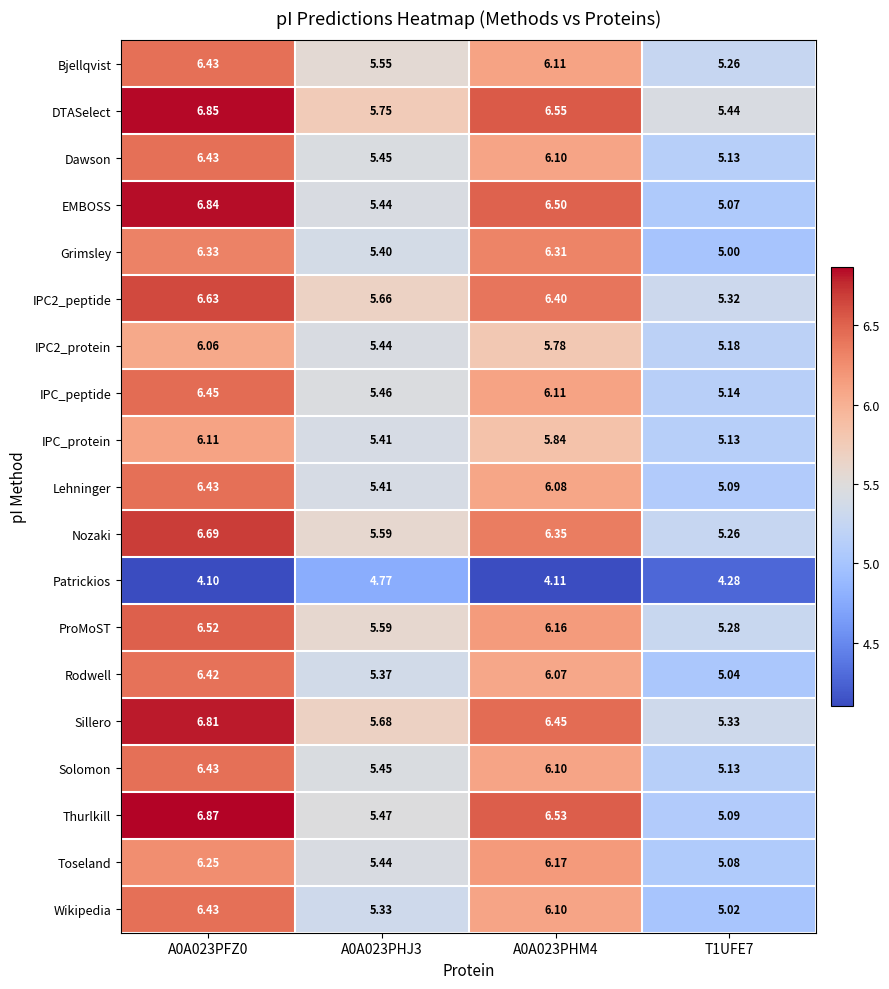

Which series has the largest total across all categories?

DTASelect